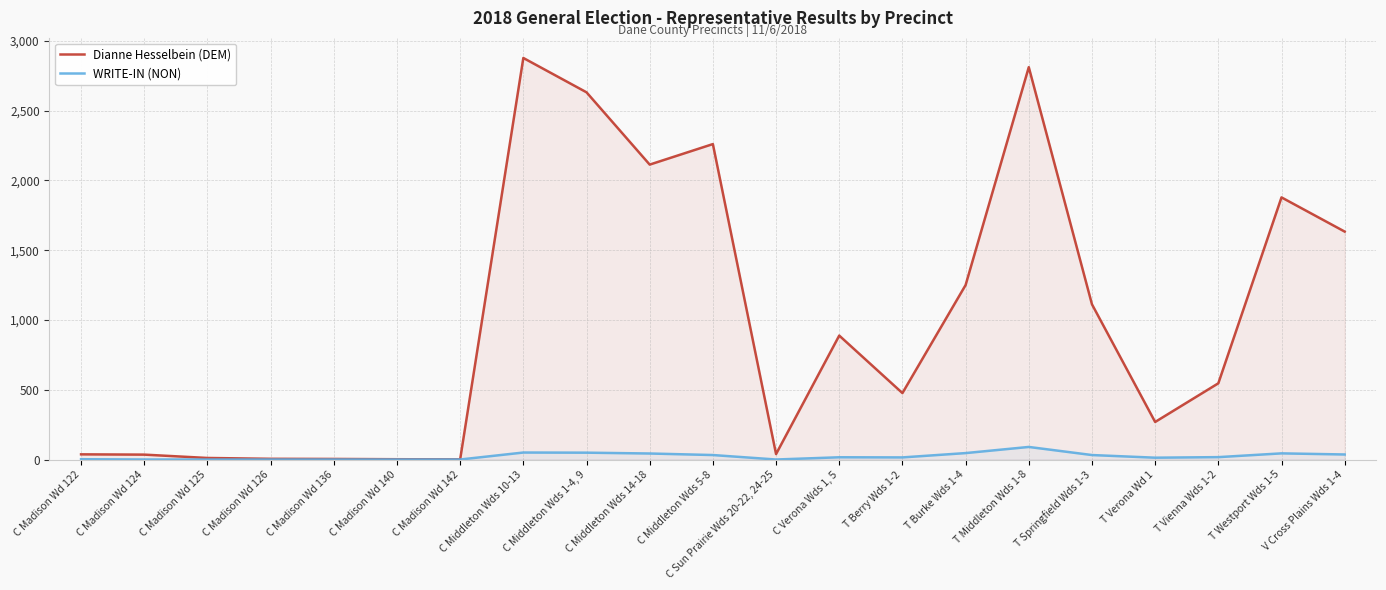

True or false: Dianne Hesselbein (DEM) and WRITE-IN (NON) intersect in this chart.

False